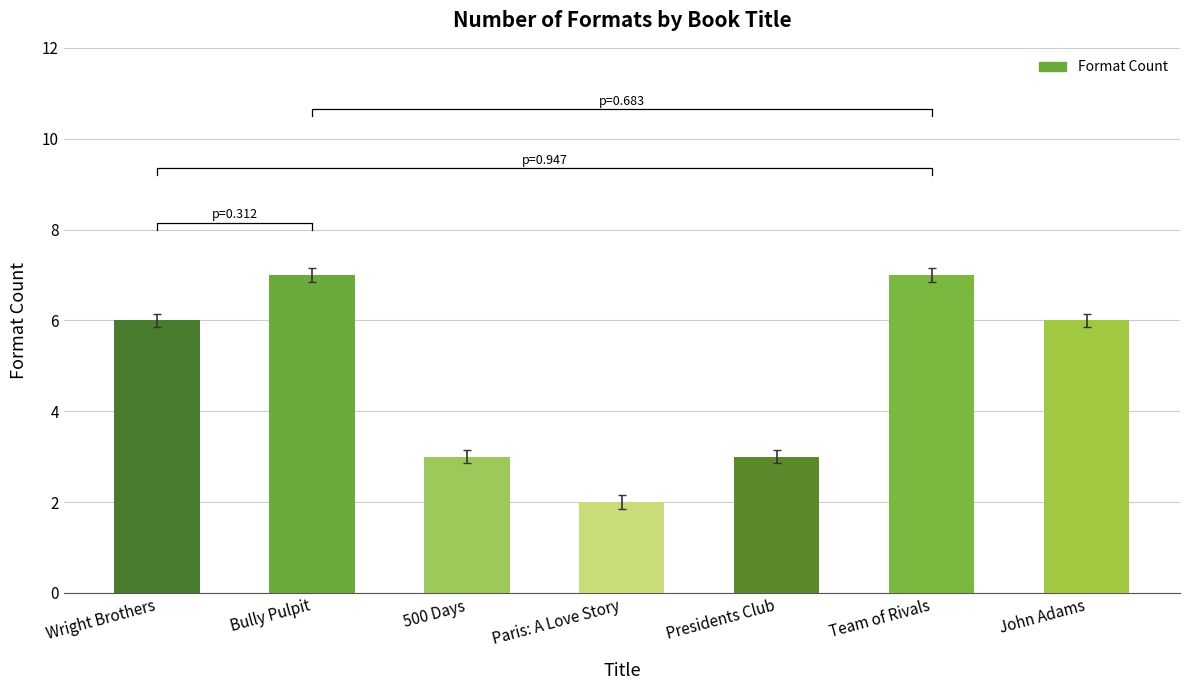

What is the value of the 6th bar from the left?

7